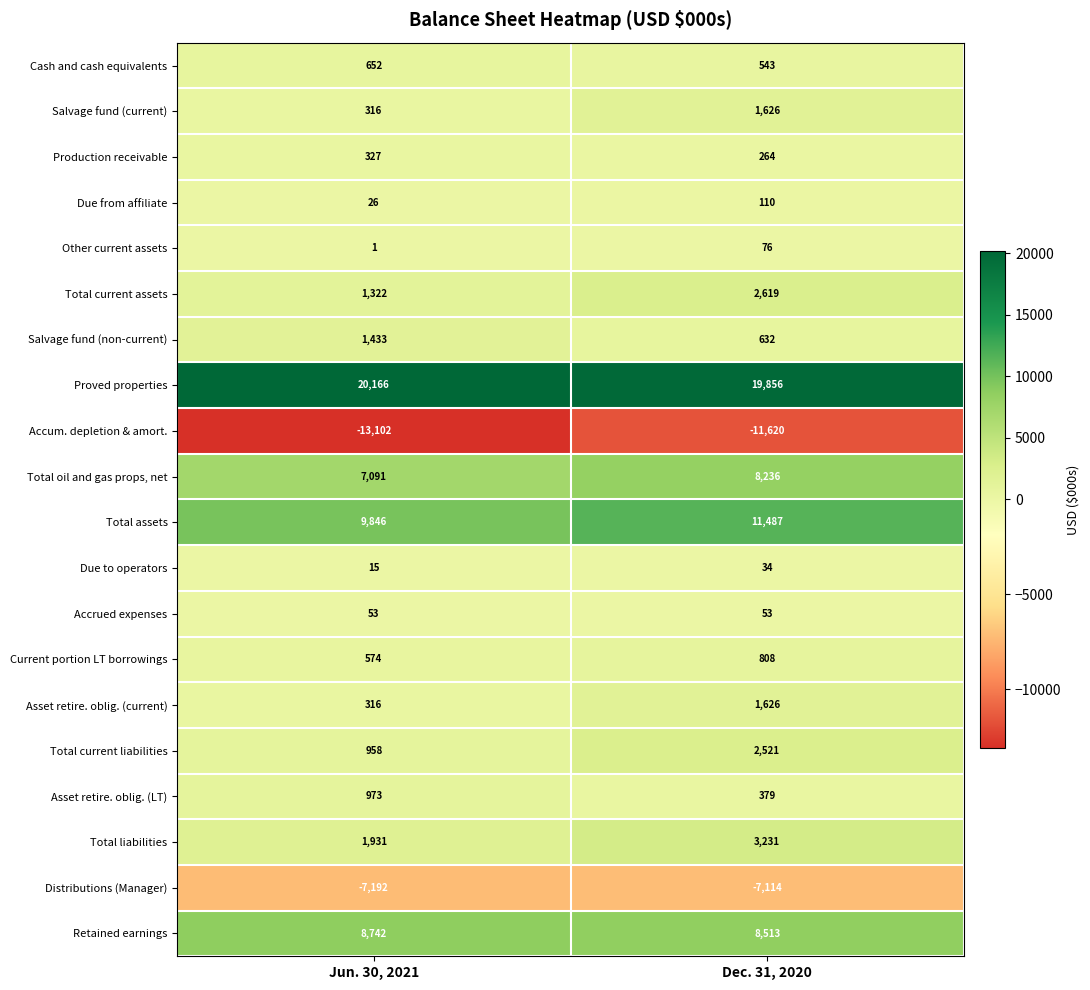

Which category has the lowest value across all series?

Jun. 30, 2021